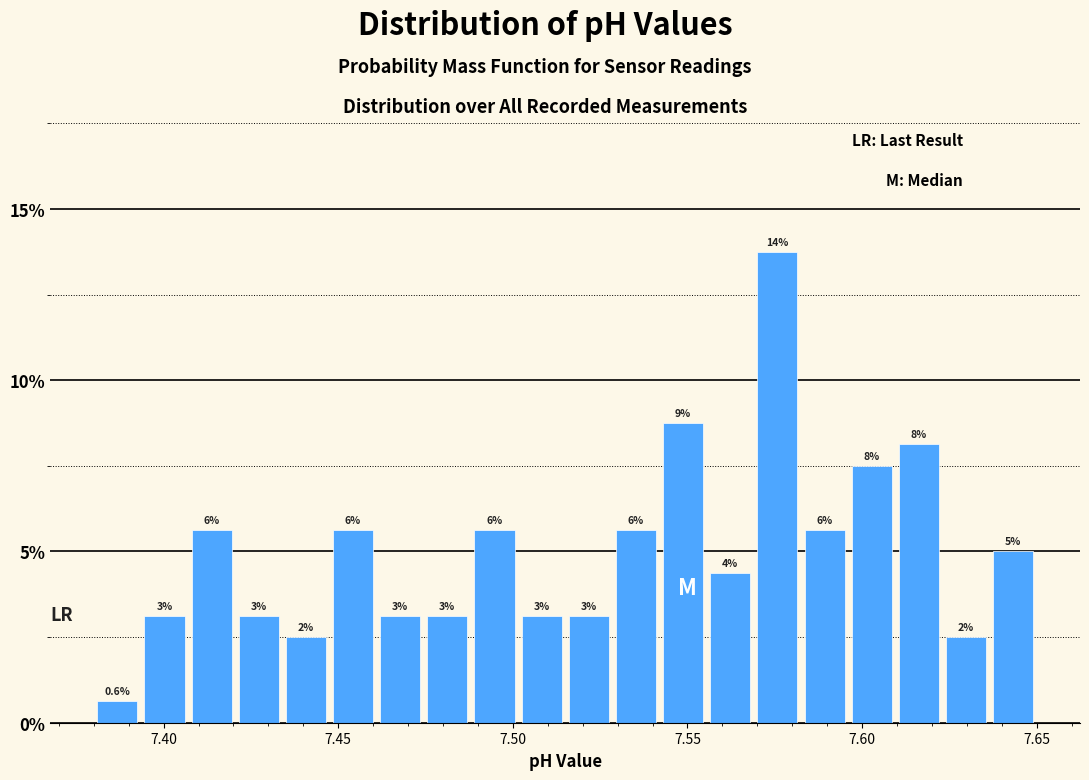

Around what value on the x-axis is the tallest bar? Give the approximate position of its centre, as read against the axis.

7.575